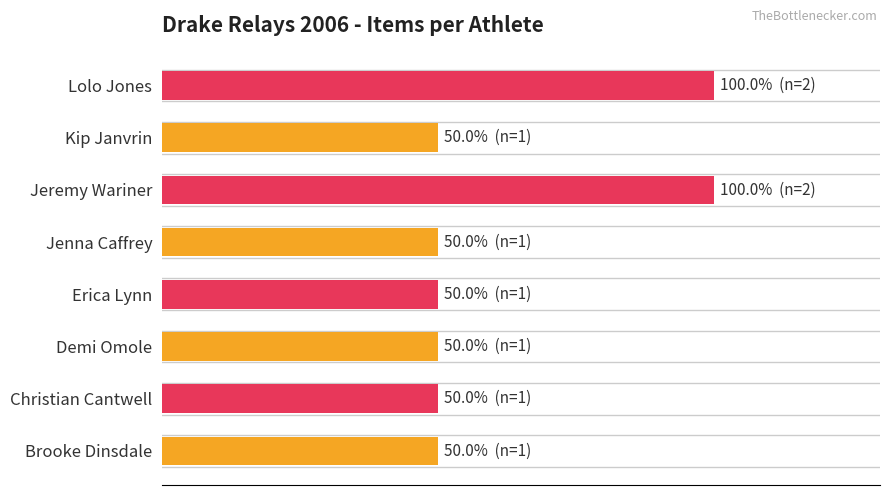

How many values are between 50 and 100?

8